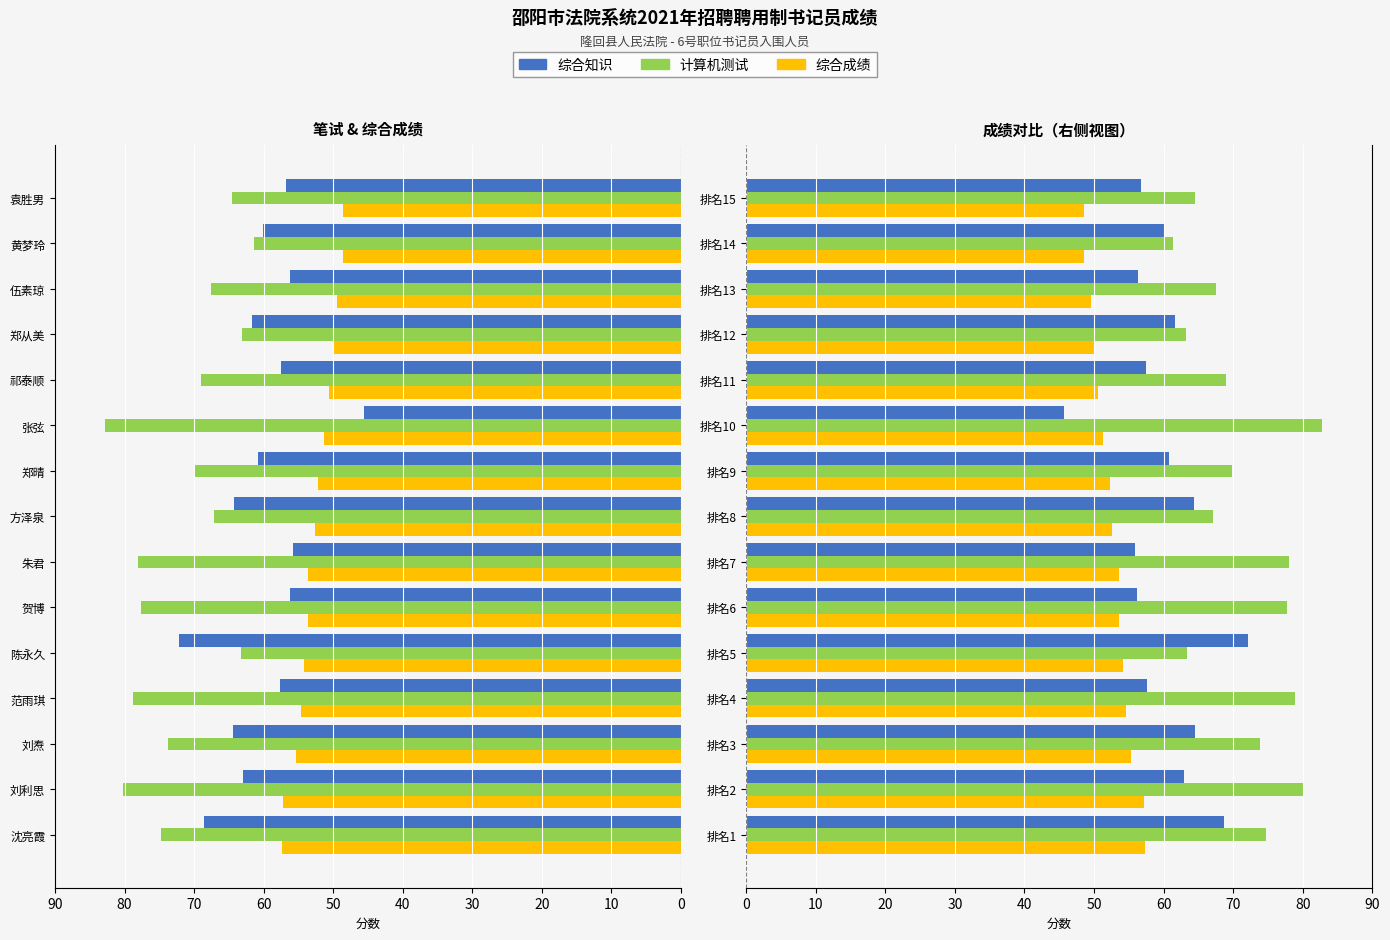

How many distinct data groups are displayed?

3